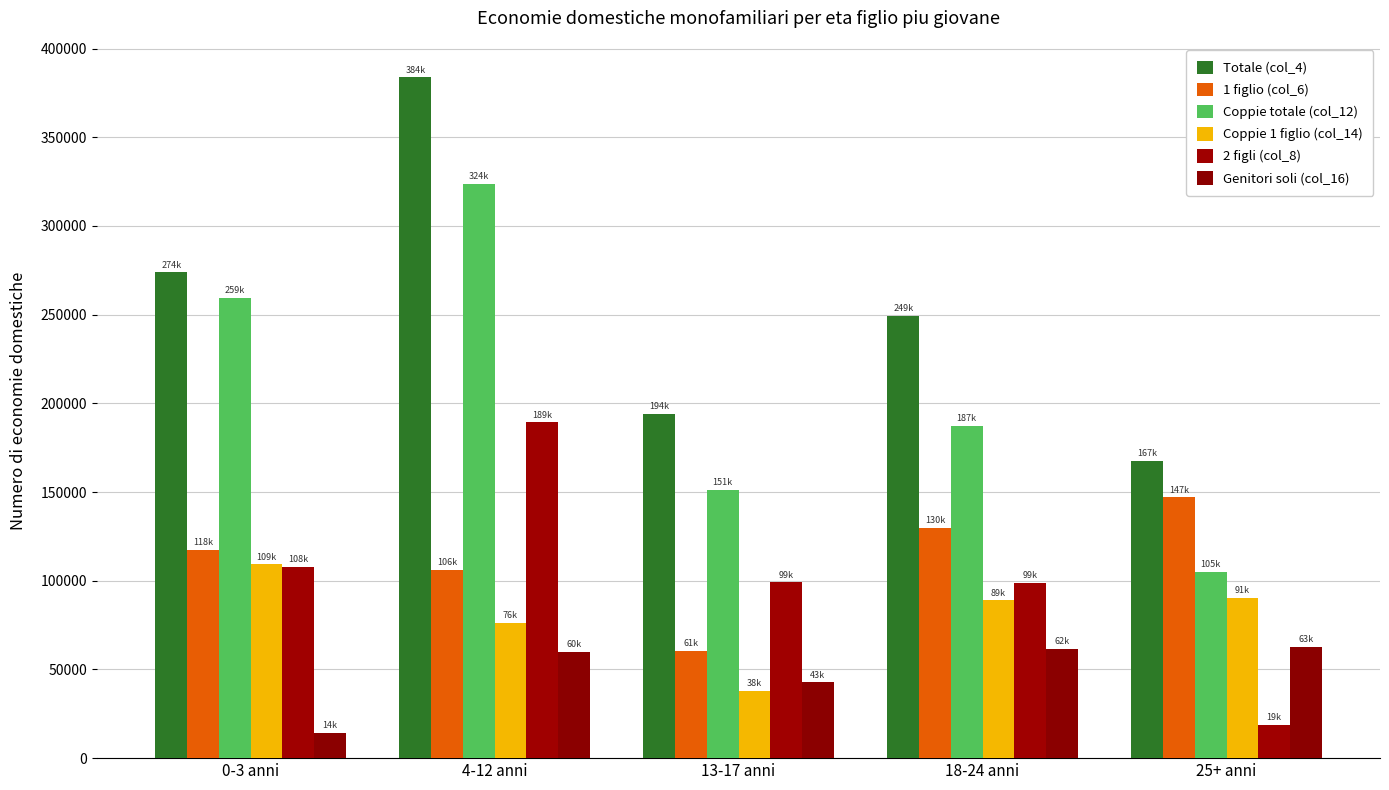

Rank the series at 4-12 anni from lowest to highest value.

Genitori soli (col_16), Coppie 1 figlio (col_14), 1 figlio (col_6), 2 figli (col_8), Coppie totale (col_12), Totale (col_4)